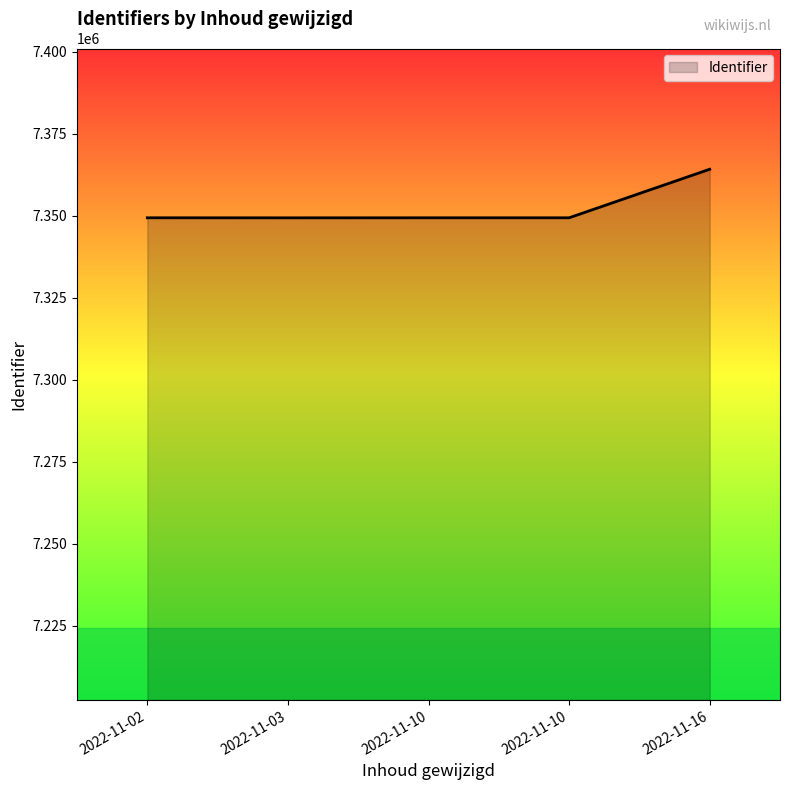

How many lines are shown in the chart?

1